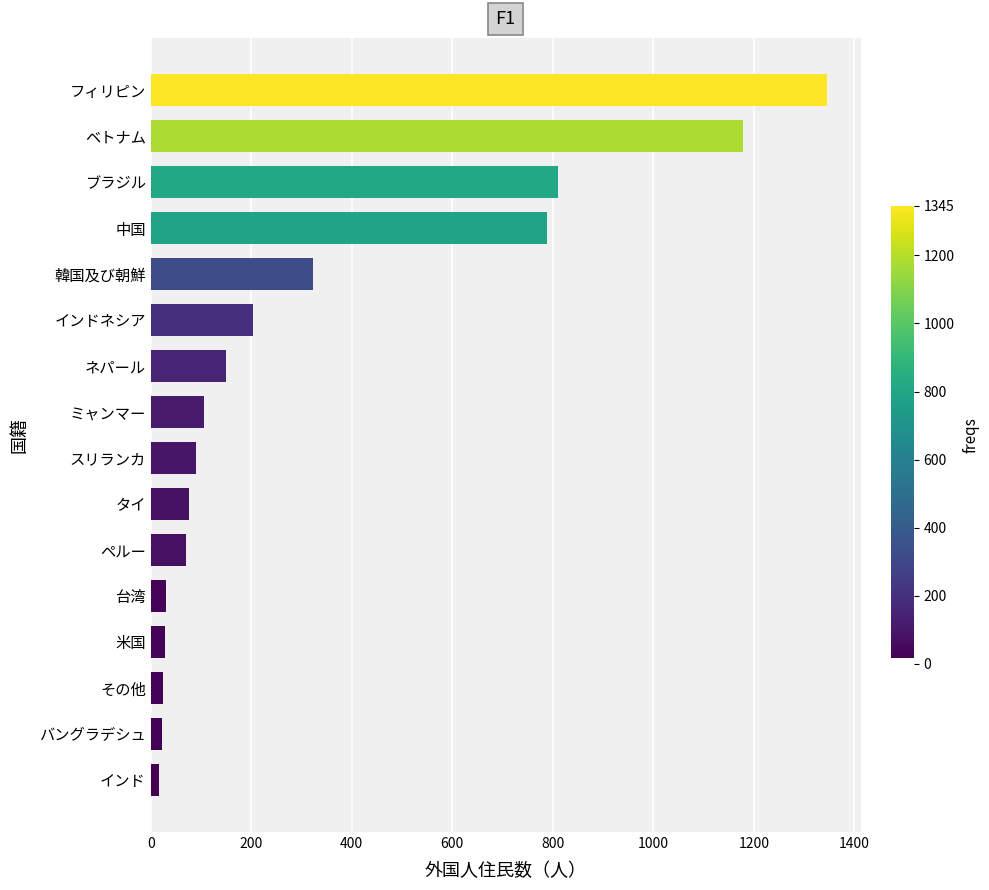

Which label corresponds to the largest value in the chart?

フィリピン